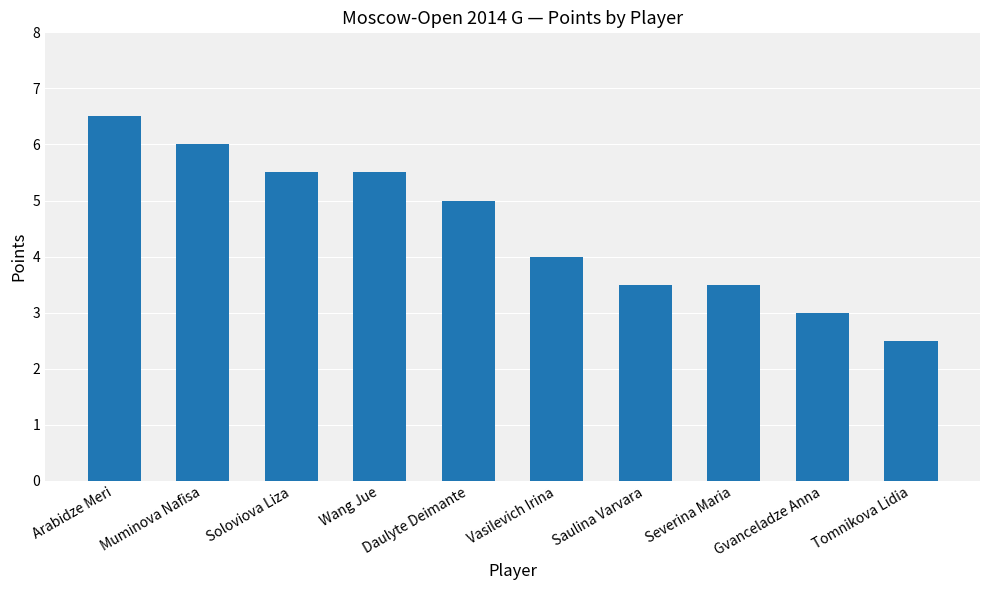

Reading right to left, what are all the values shown in this chart?

2.5	3.0	3.5	3.5	4.0	5.0	5.5	5.5	6.0	6.5